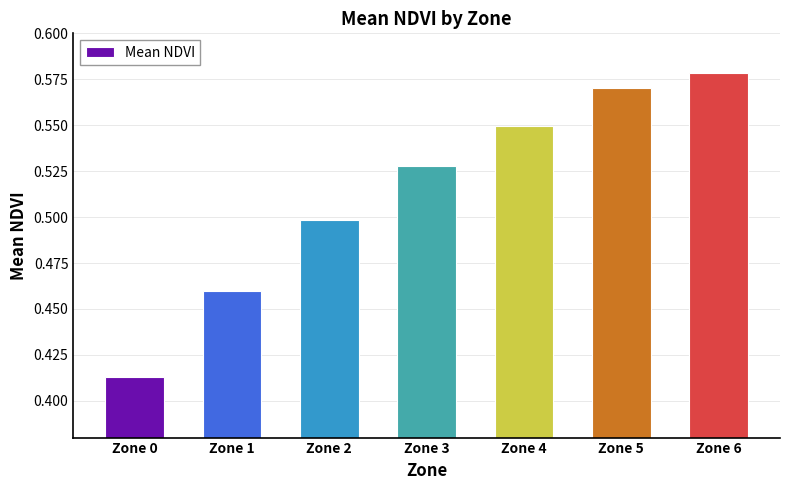

Does the chart contain stacked bars?

No